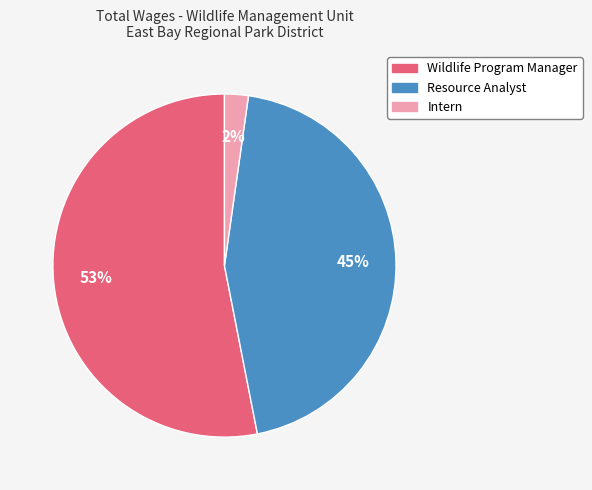

To the nearest percent, what portion does Intern represent?

2%